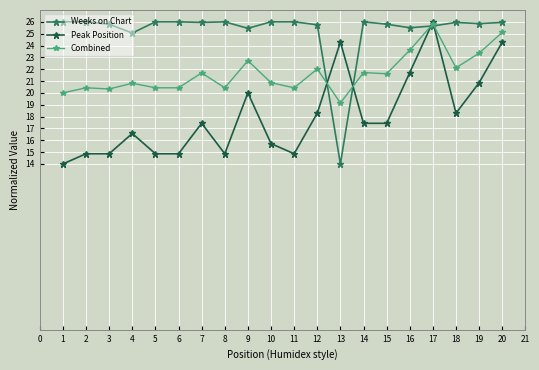

How many data points in Peak Position are less than 17?

9